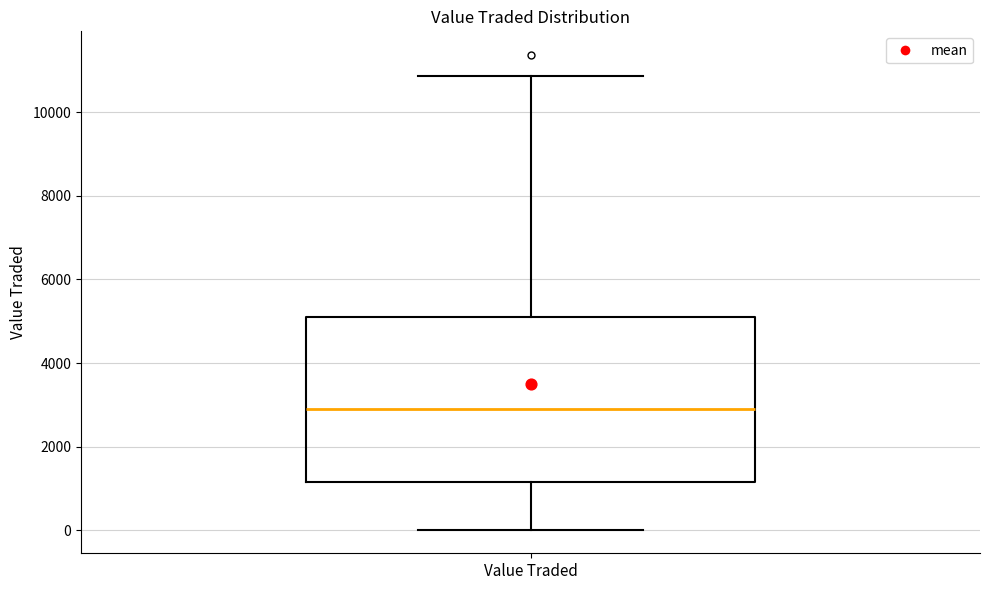

Transcribe this box plot: give where the median line is, the range the box spans, and where the two whiskers end, as read against the y-axis. The values are not printed on the chart, so give them approximately, as read against the axis.

median 2800, box 1200 to 5200, whiskers 0 to 10800